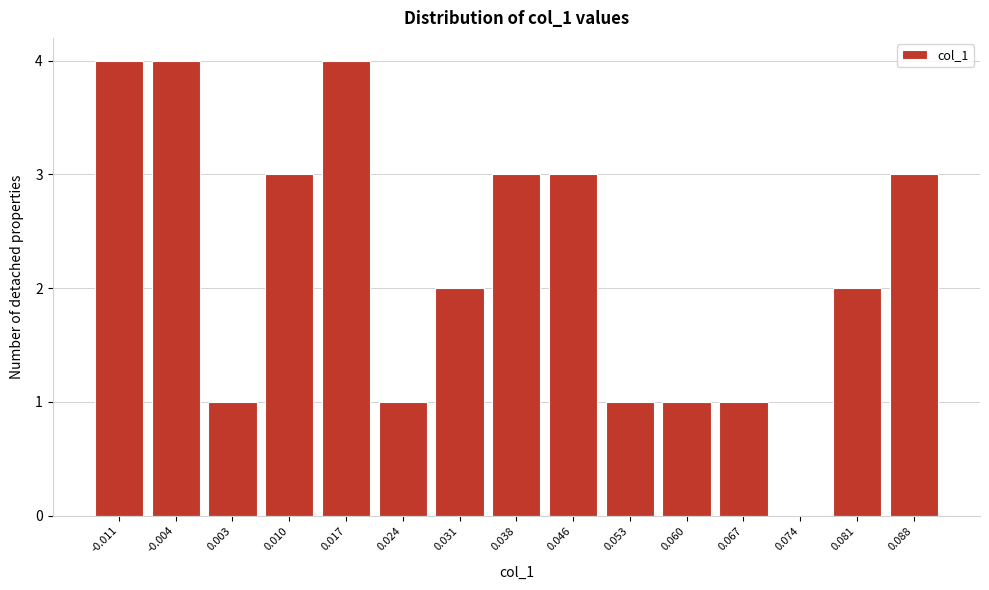

Reading left to right, list all the values displayed in this chart.

-0.011=4	-0.004=4	0.003=1	0.010=3	0.017=4	0.024=1	0.031=2	0.038=3	0.046=3	0.053=1	0.060=1	0.067=1	0.074=0	0.081=2	0.088=3